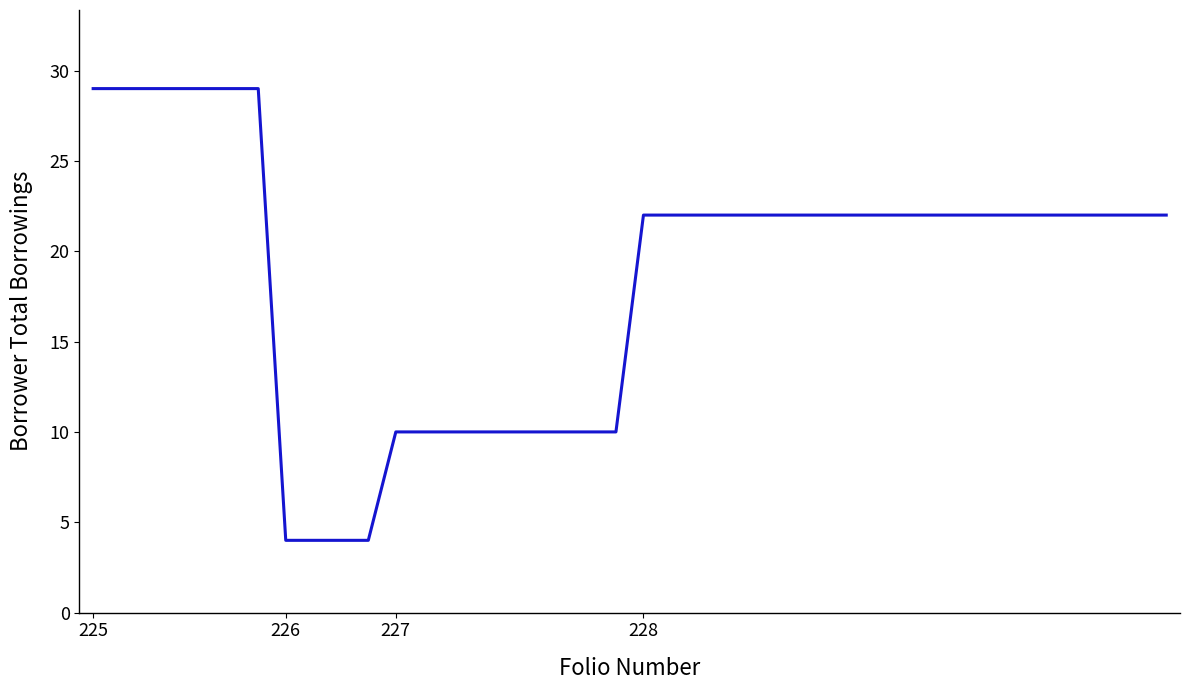

Is this an area chart (filled region under the line)?

No